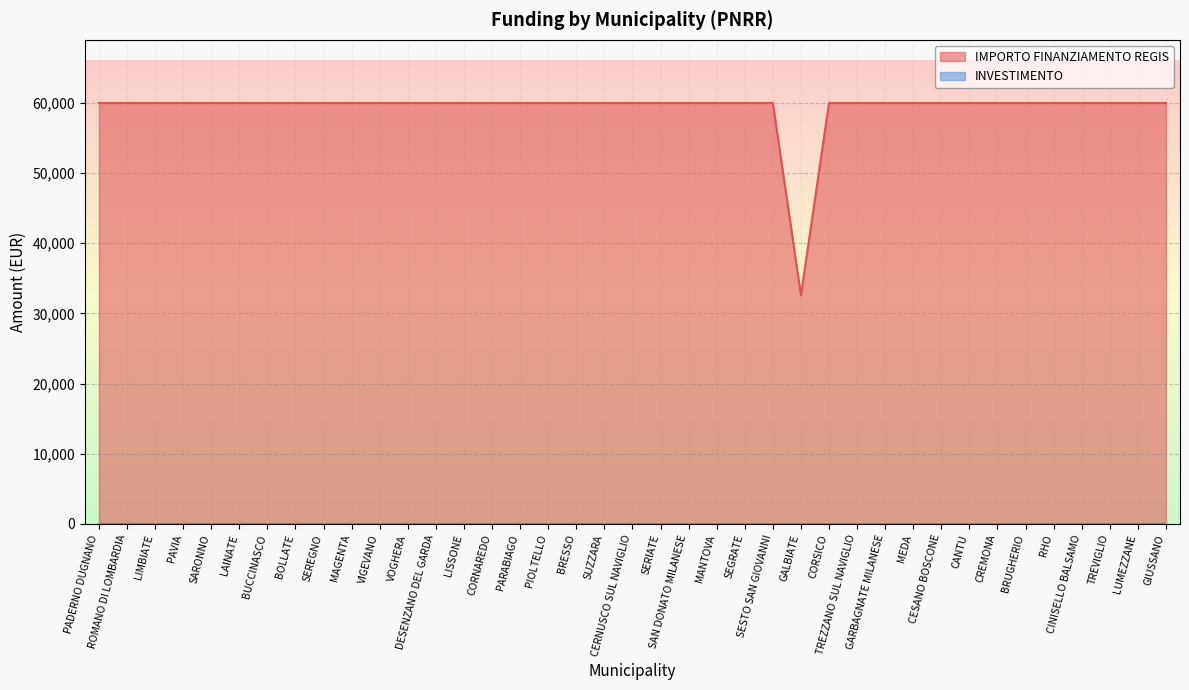

True or false: the data has more than 2 interior local peaks.

False